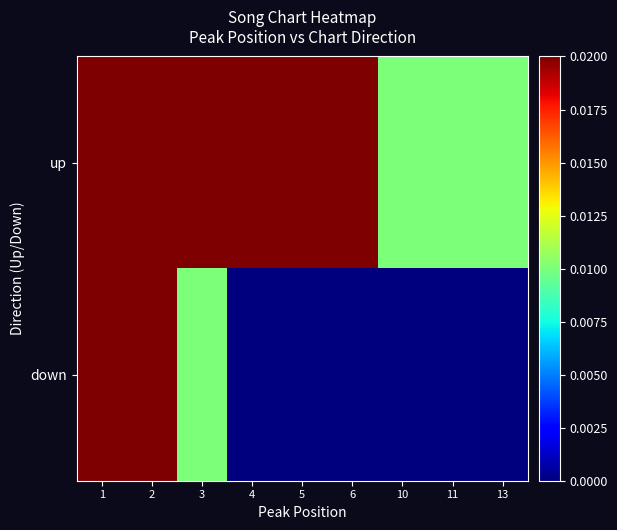

Reading right to left, what are all the values shown in this chart?

up: 13=0.0	11=0.0	10=0.0	6=0.0	5=0.1	4=0.0	3=0.1	2=0.7	1=0.0
down: 13=0.0	11=0.0	10=0.0	6=0.0	5=0.0	4=0.0	3=0.0	2=0.0	1=0.0